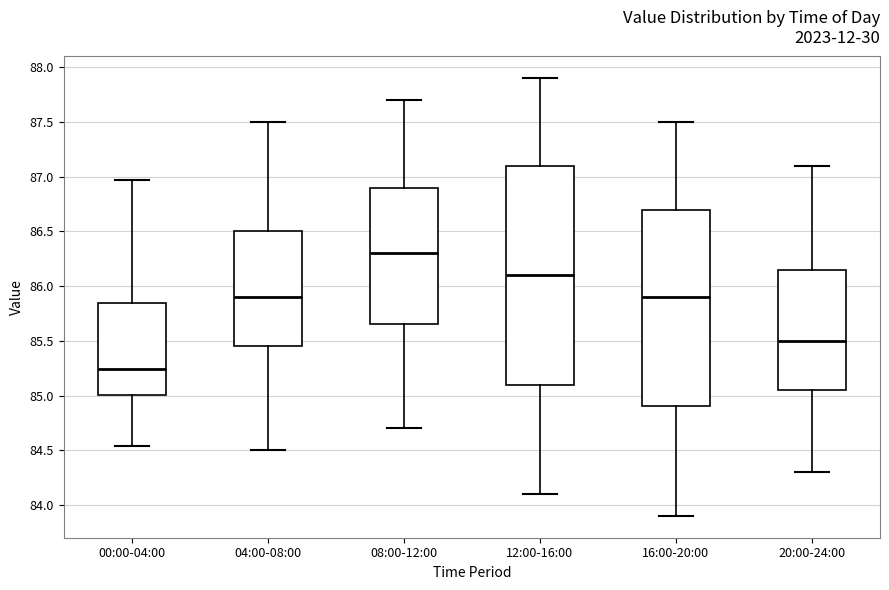

Reading left to right, read every box against the y-axis: the position of its median line, the range the box covers, and the ends of its whiskers. The values are not printed on the chart, so give them approximately, as read against the axis.

00:00-04:00: median 85.25, box 85.00 to 85.85, whiskers 84.55 to 86.95
04:00-08:00: median 85.90, box 85.45 to 86.50, whiskers 84.50 to 87.50
08:00-12:00: median 86.30, box 85.65 to 86.90, whiskers 84.70 to 87.70
12:00-16:00: median 86.10, box 85.10 to 87.10, whiskers 84.10 to 87.90
16:00-20:00: median 85.90, box 84.90 to 86.70, whiskers 83.90 to 87.50
20:00-24:00: median 85.50, box 85.05 to 86.15, whiskers 84.30 to 87.10